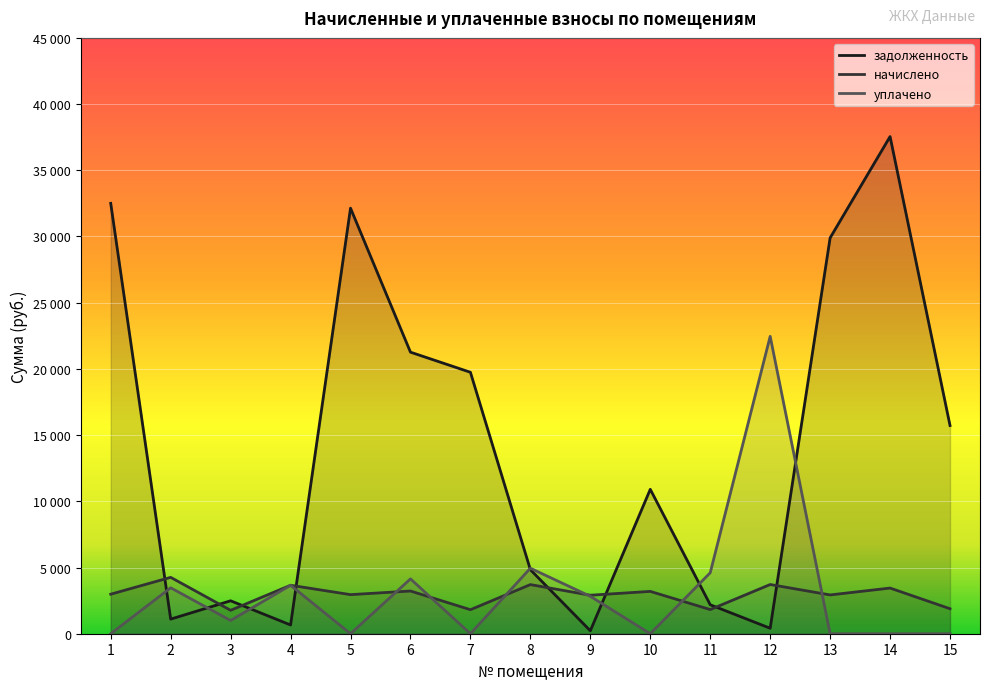

Which series changed the most between 7 and 13?

задолженность